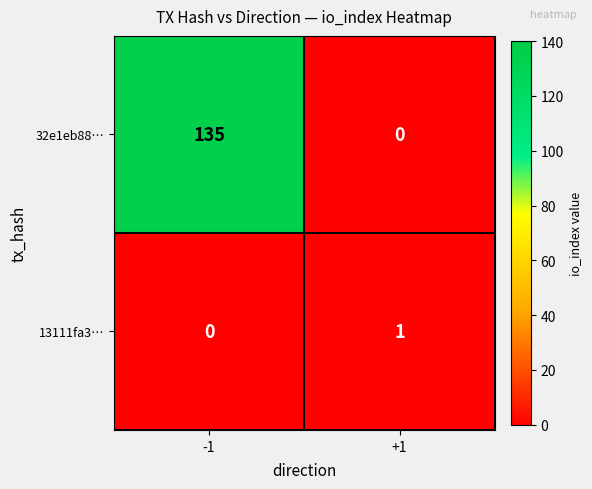

Reading left to right, extract all data points from this chart.

32e1eb88…: 135	0
13111fa3…: 0	1